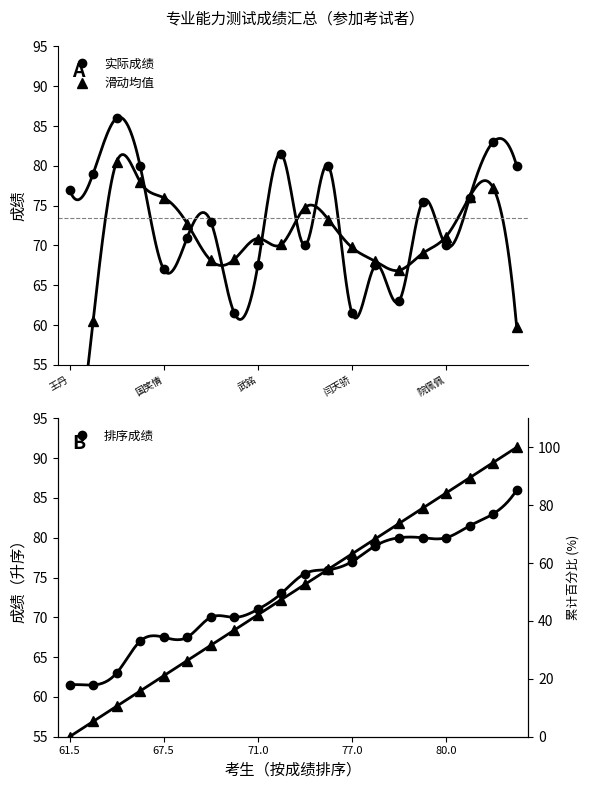

What is the lowest value of the 实际成绩 series?

61.5